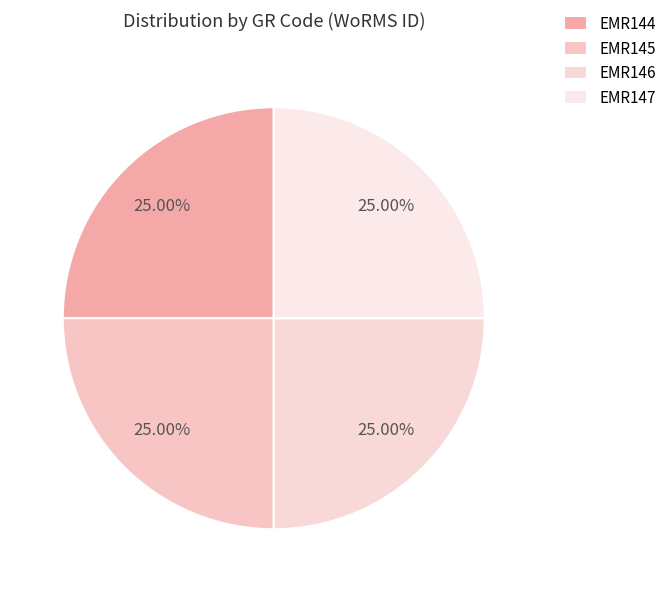

The EMR146 slice represents 38% of the pie. True or false?

False